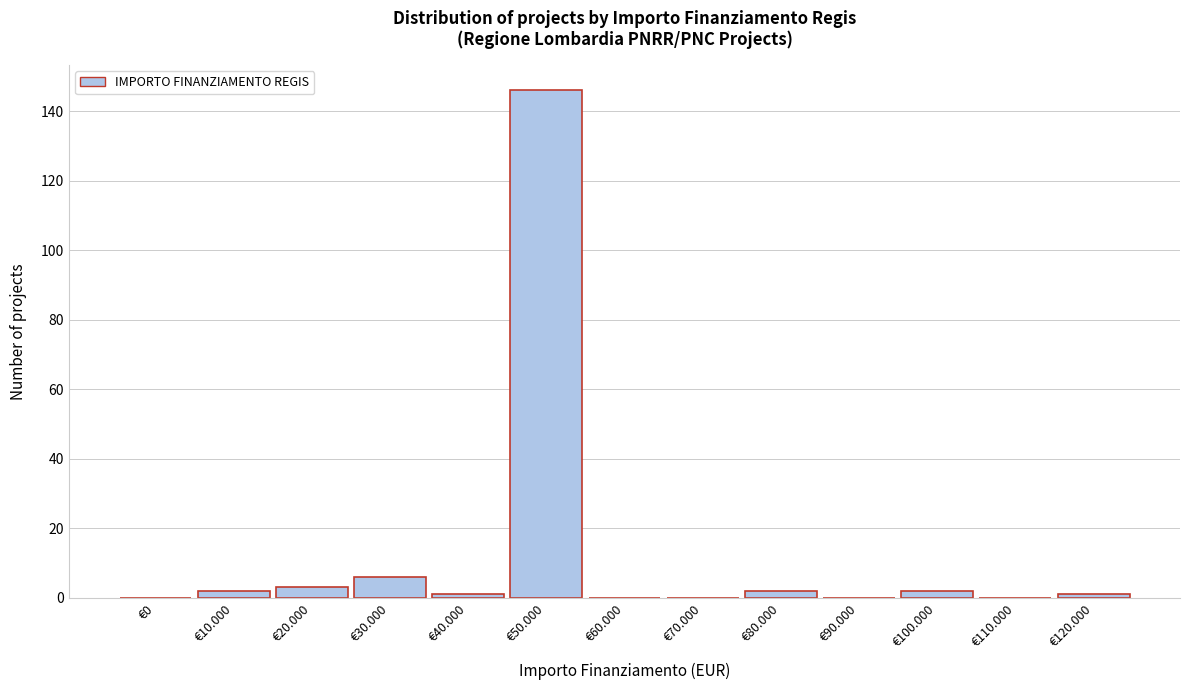

Reading left to right, transcribe all the data shown in this chart.

€0=0	€10.000=2	€20.000=3	€30.000=6	€40.000=1	€50.000=146	€60.000=0	€70.000=0	€80.000=2	€90.000=0	€100.000=2	€110.000=0	€120.000=1